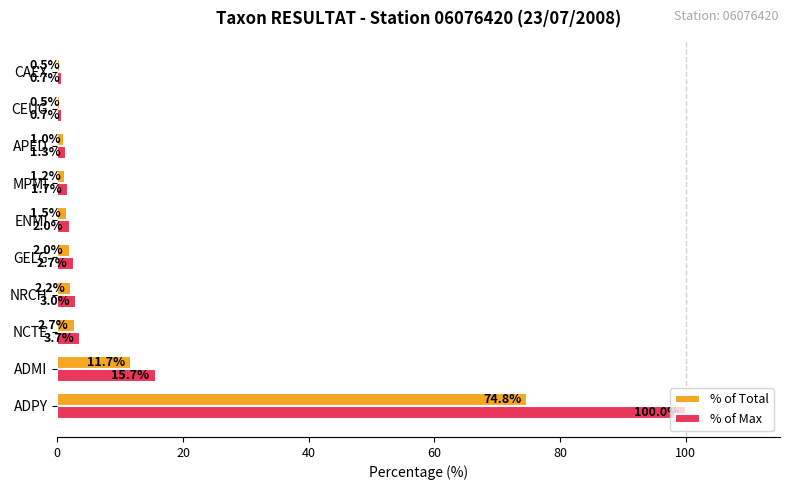

What is the maximum value for % of Total?

74.8